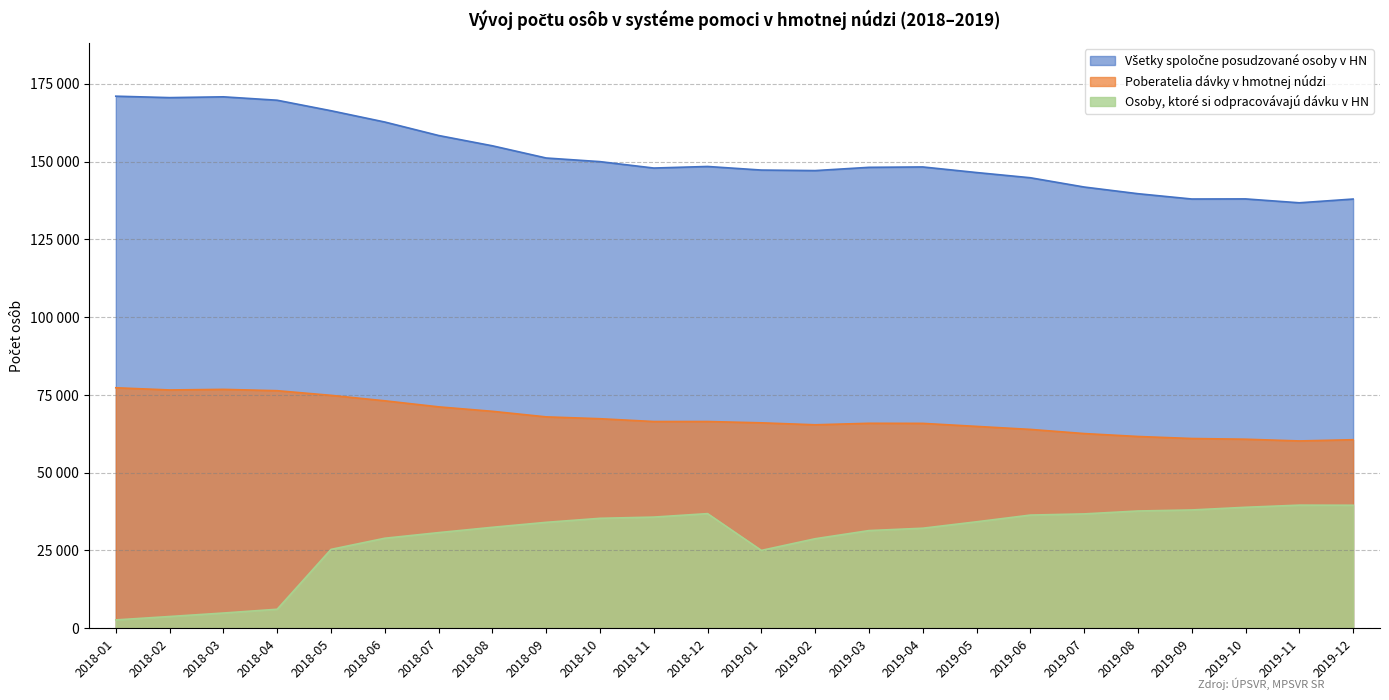

What position from the left is 2018-03?

3